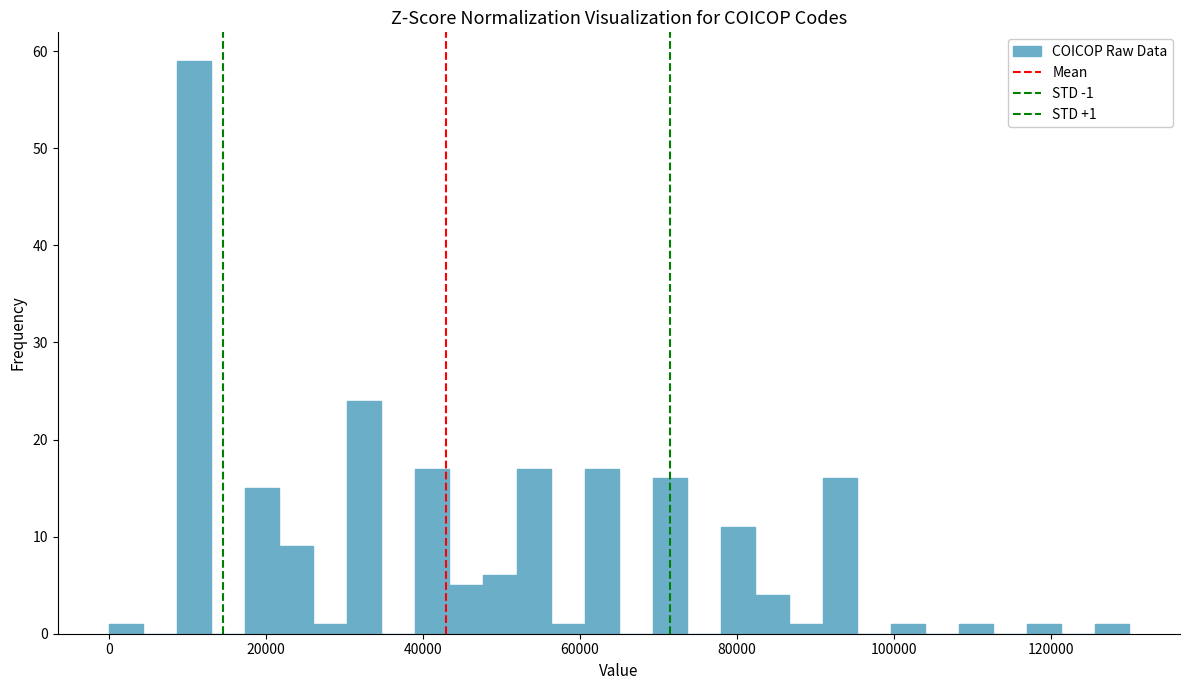

Read against the x-axis, roughly where is the centre of the tallest bar?

10000